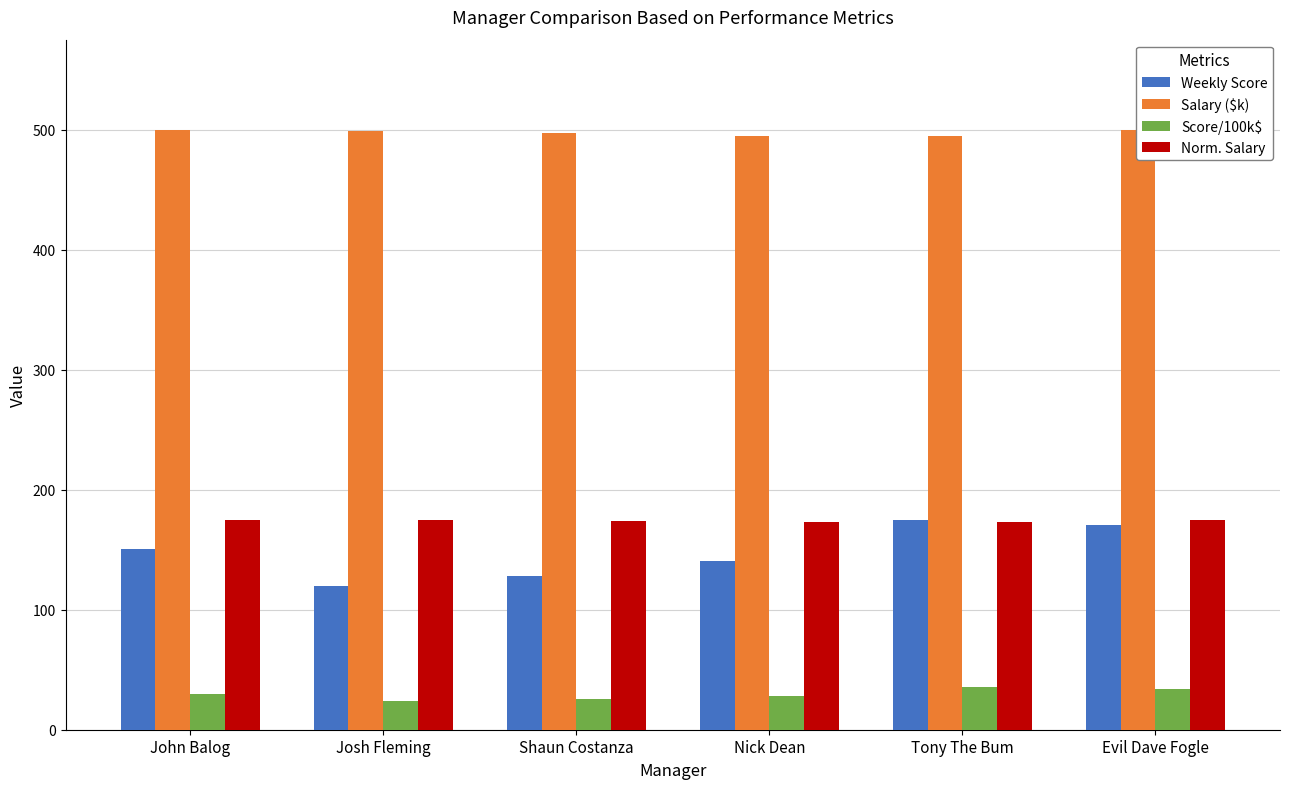

What is the minimum value shown in the chart?

23.9